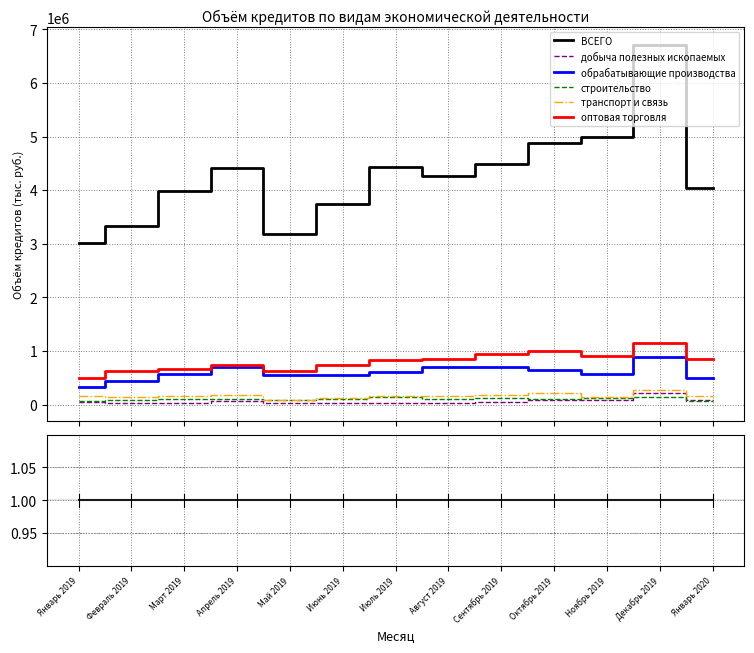

What is the lowest value of the добыча полезных ископаемых series?

19223